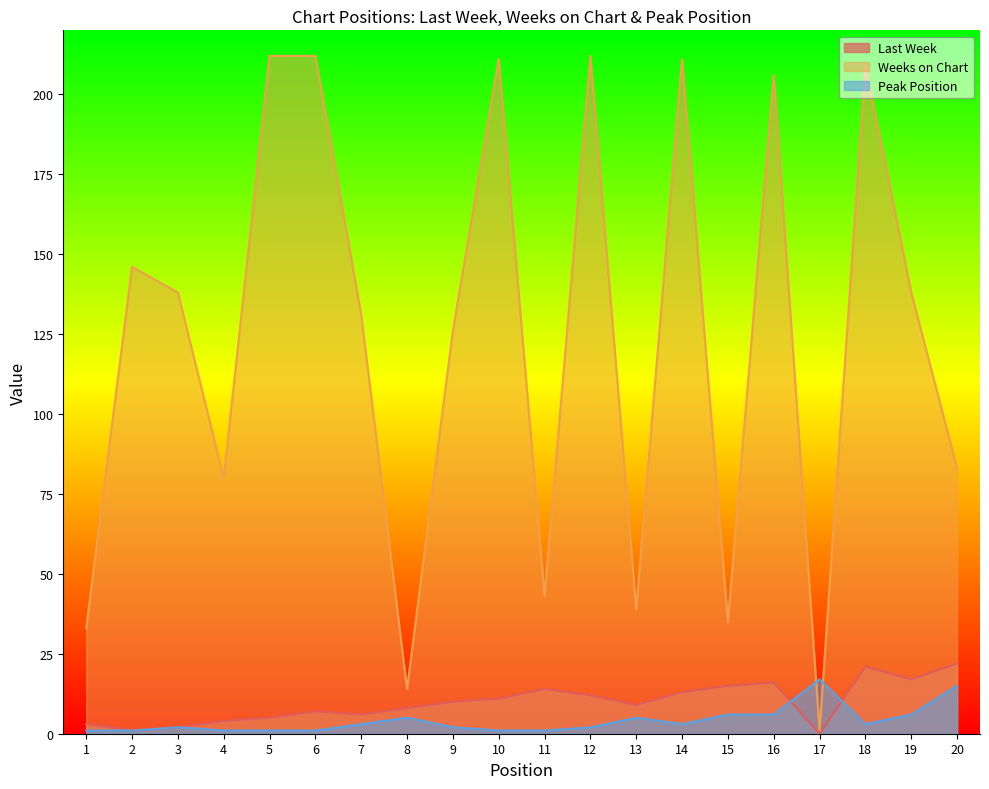

What is the difference between the highest and lowest values at 13?

34